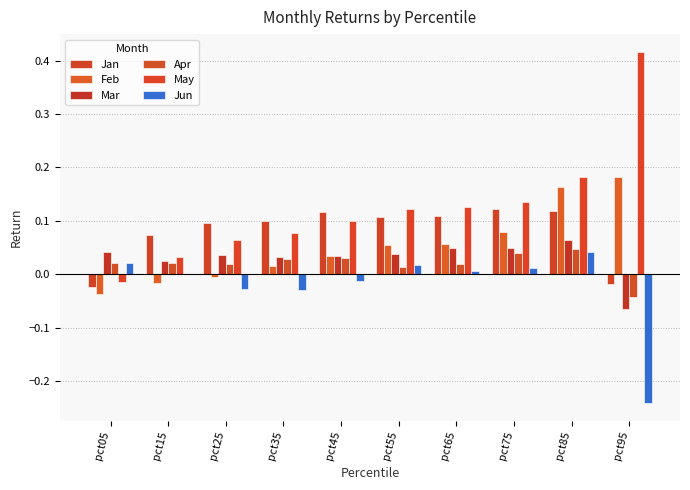

What is the difference between the Feb values at pct15 and pct85?

0.2